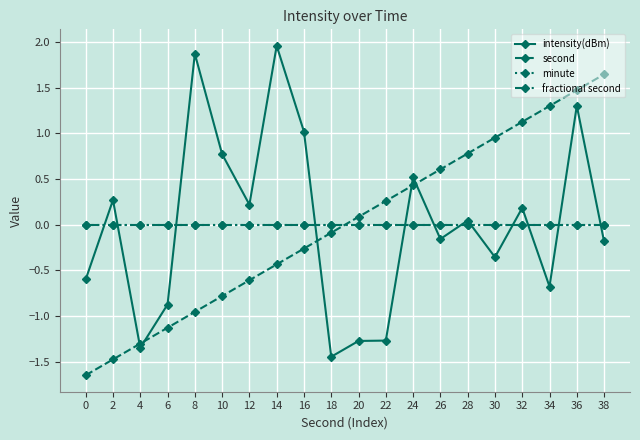

What is the difference between the second highest and minimum values in the second series?

3.1